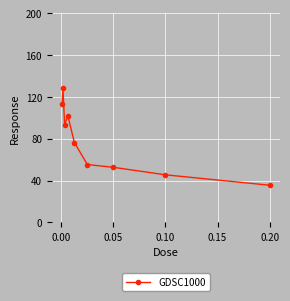

Count the number of categories in the chart.

9